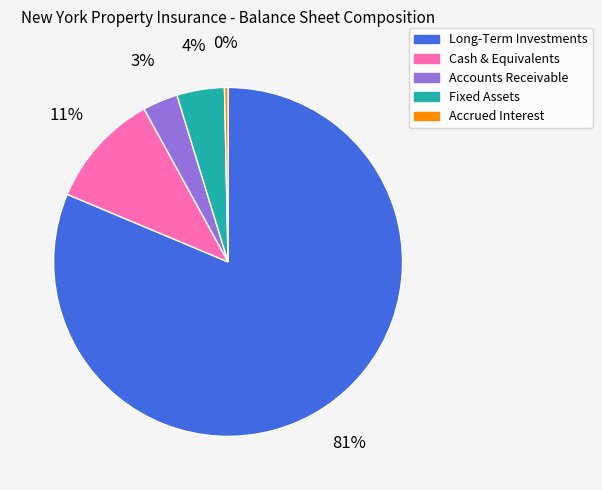

Do Long-Term Investments and Fixed Assets together represent more than half of the pie?

Yes